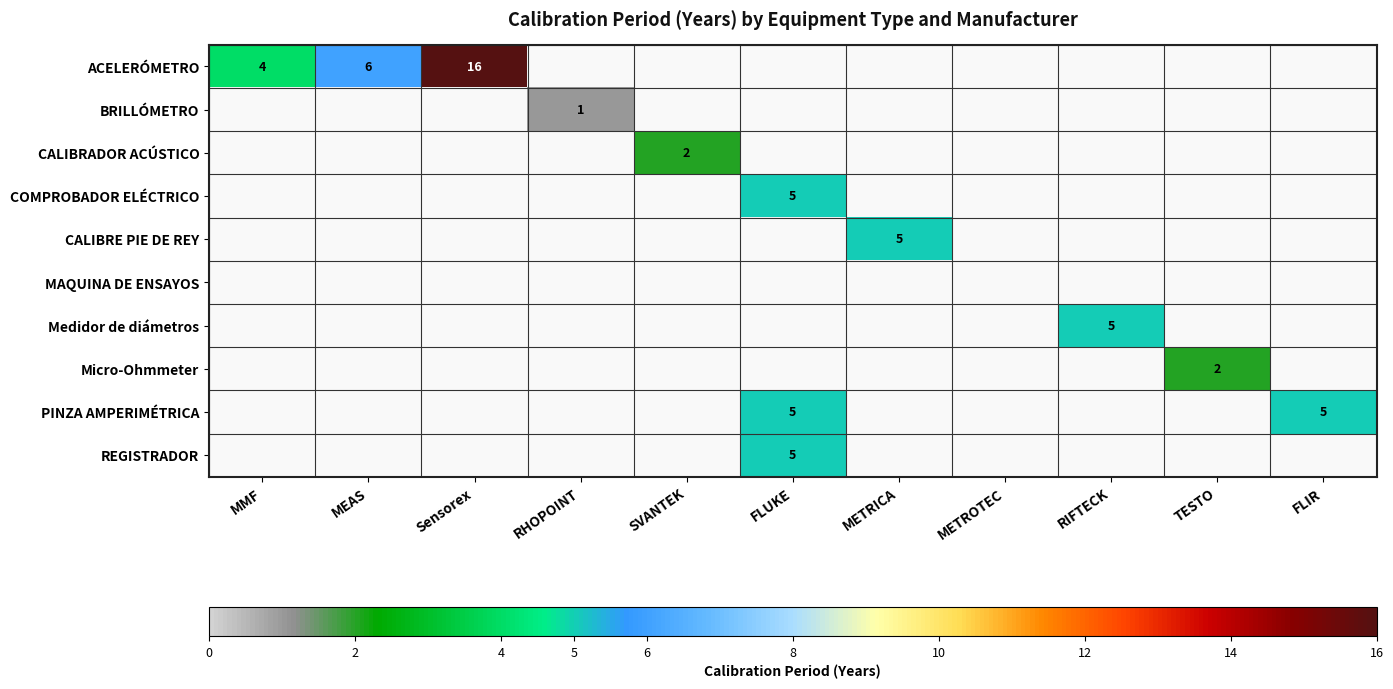

At which label is ACELERÓMETRO closest to 8?

MEAS